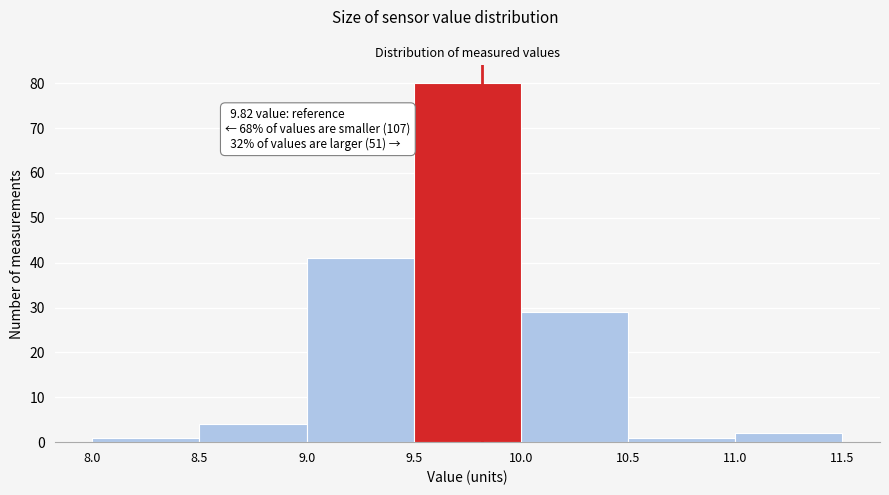

Over which range of the x-axis is the bar tallest?

9.5 to 10.0